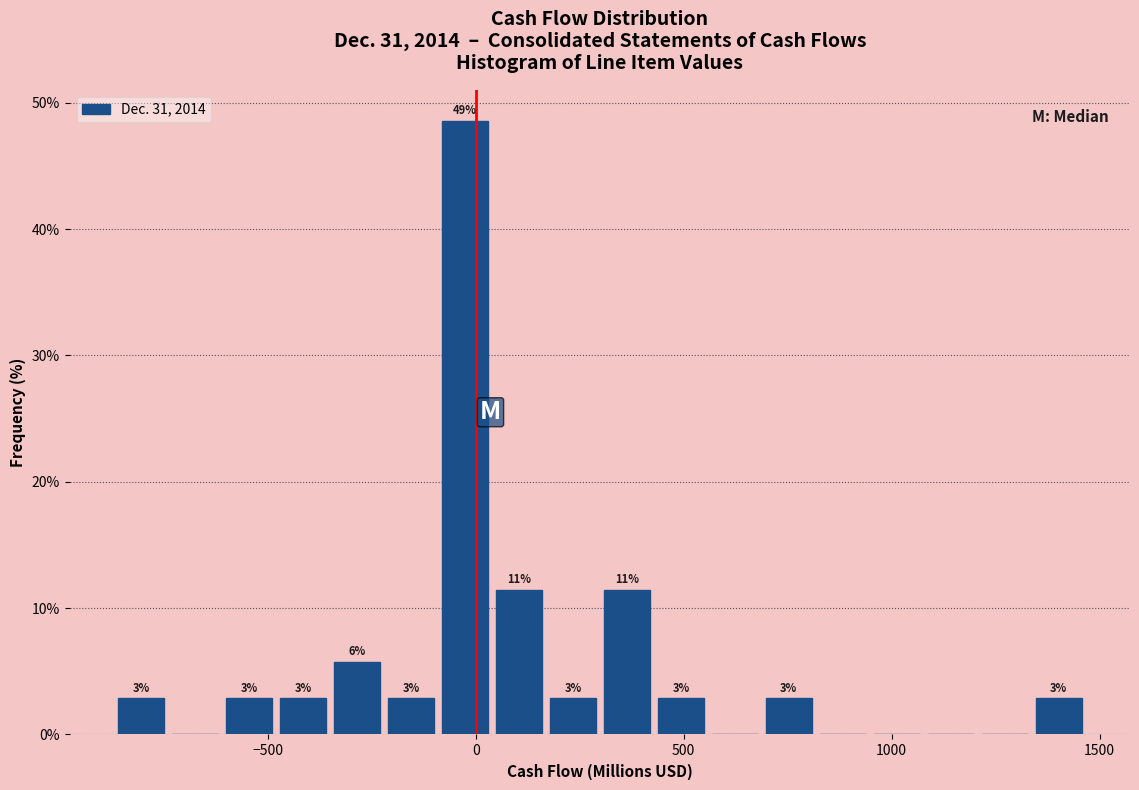

Around what value on the x-axis is the tallest bar? Give the approximate position of its centre, as read against the axis.

-50